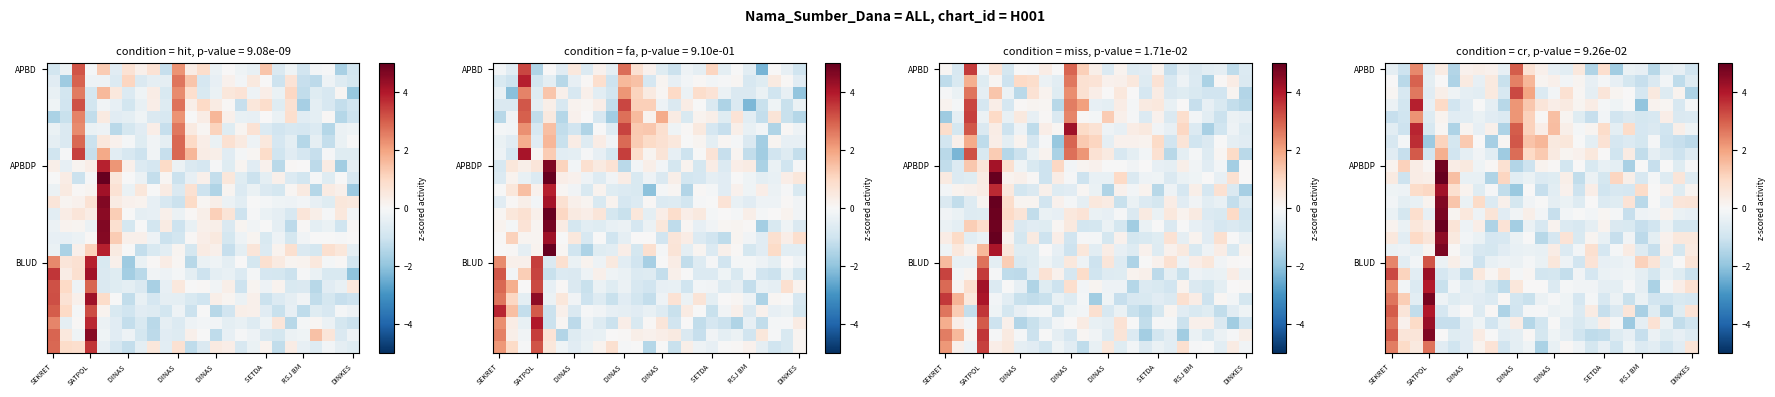

What is the sum of all APBDP values?

-0.1